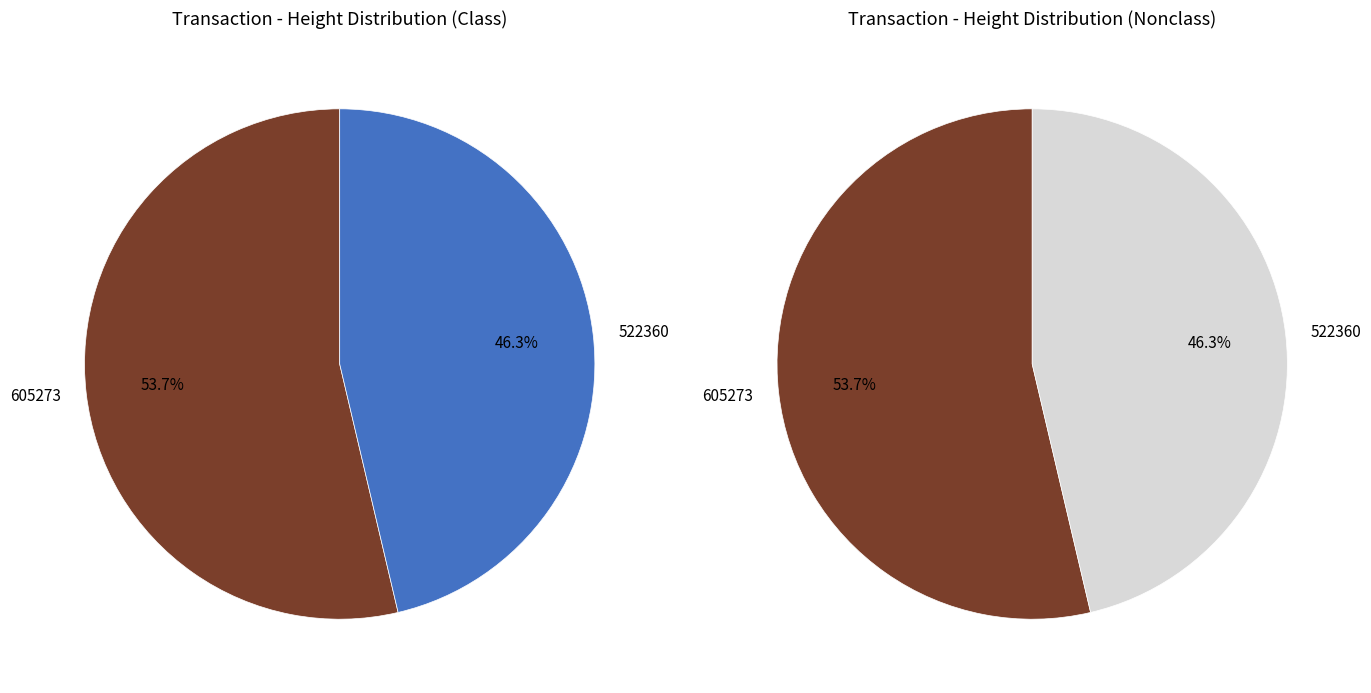

To the nearest percent, what is the combined percentage of 605273 and 522360?

100%